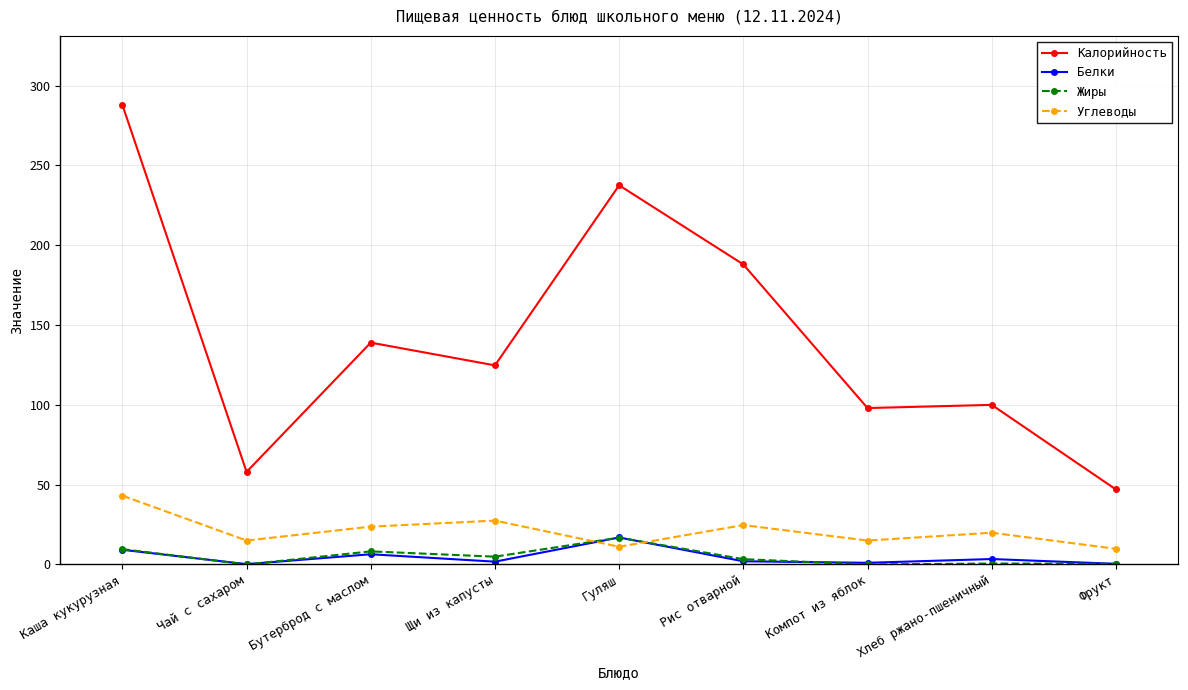

Between Щи из капусты and Хлеб ржано-пшеничный, which series saw the biggest shift?

Калорийность